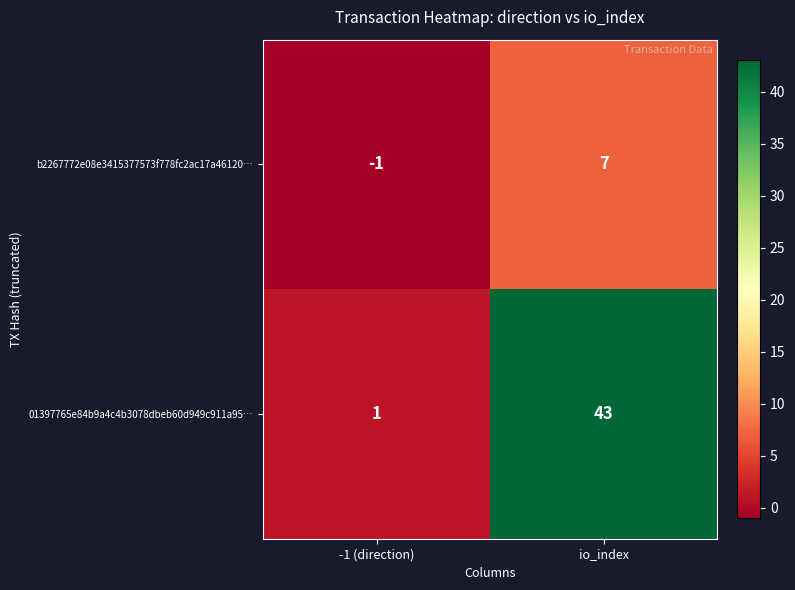

What is the difference between the maximum and minimum values in the 01397765e84b9a4c4b3078dbeb60d949c911a95… series?

42